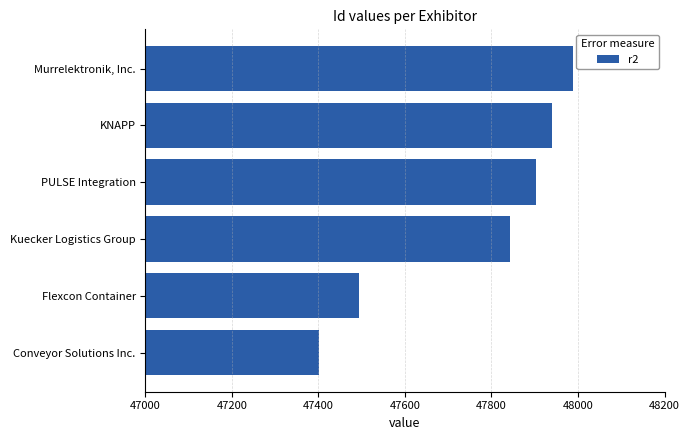

Between KNAPP and Flexcon Container, which is larger?

KNAPP